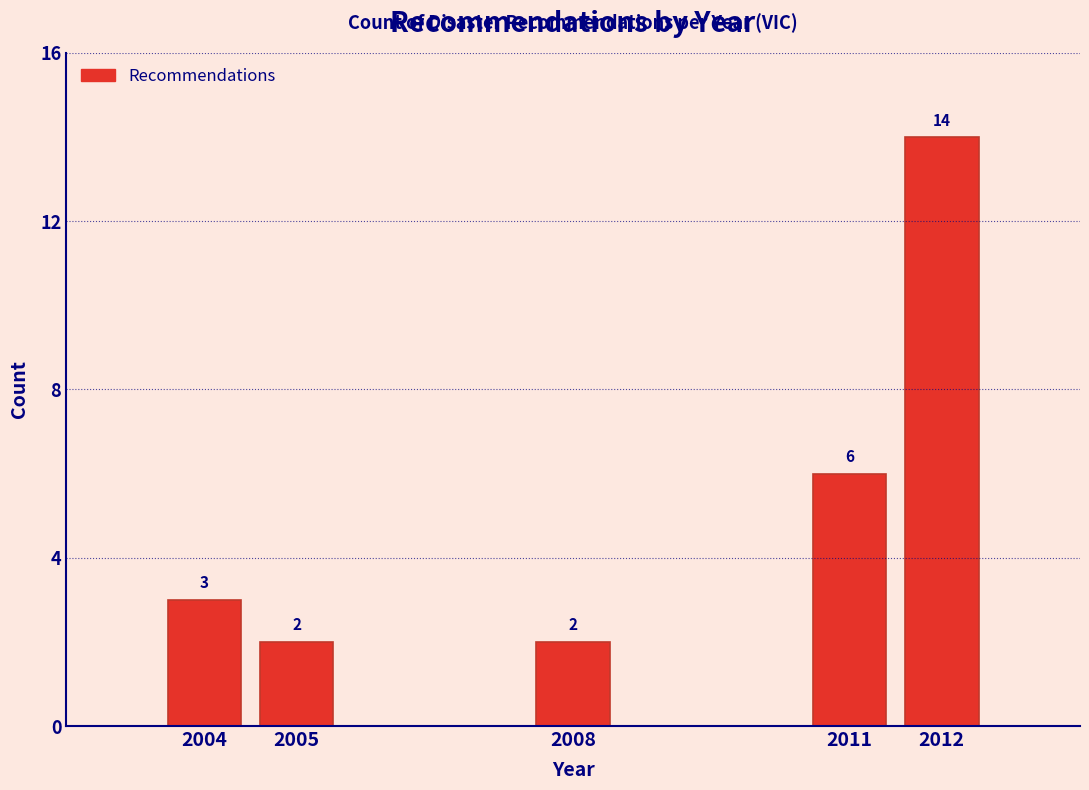

Reading left to right, what are all the values shown in this chart?

3	2	2	6	14